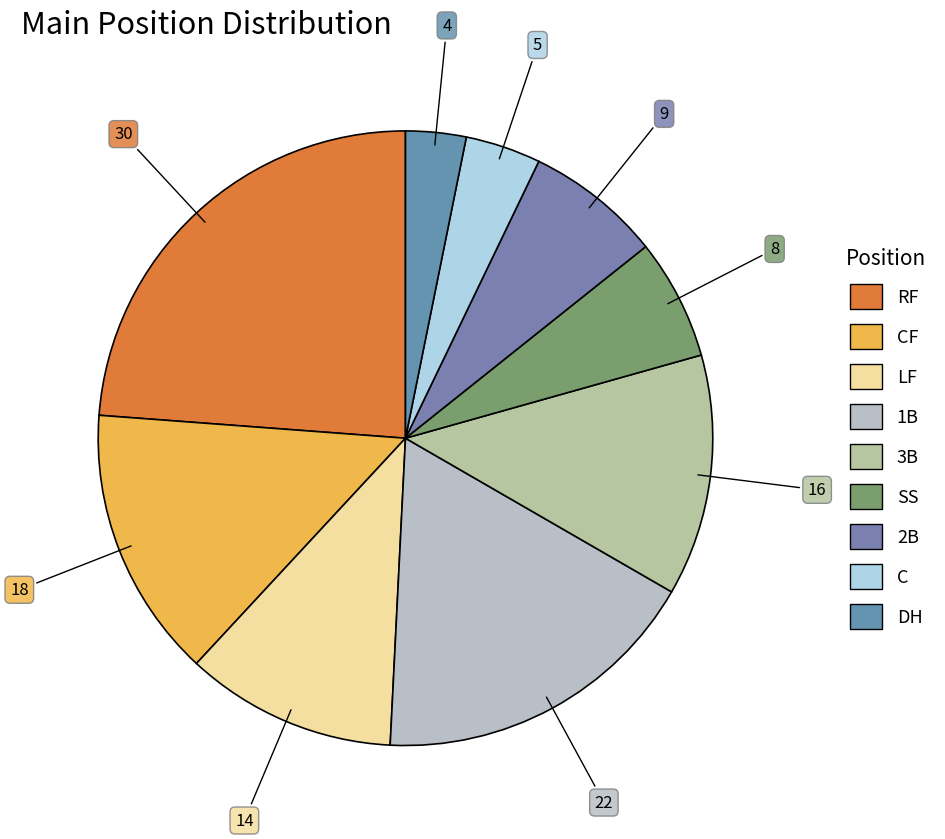

How many slices are in this pie chart?

9